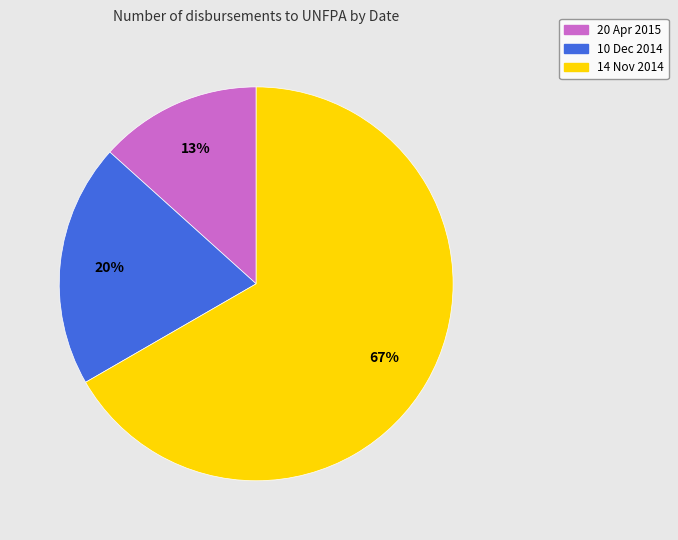

Do 20 Apr 2015 and 10 Dec 2014 together represent more than half of the pie?

No